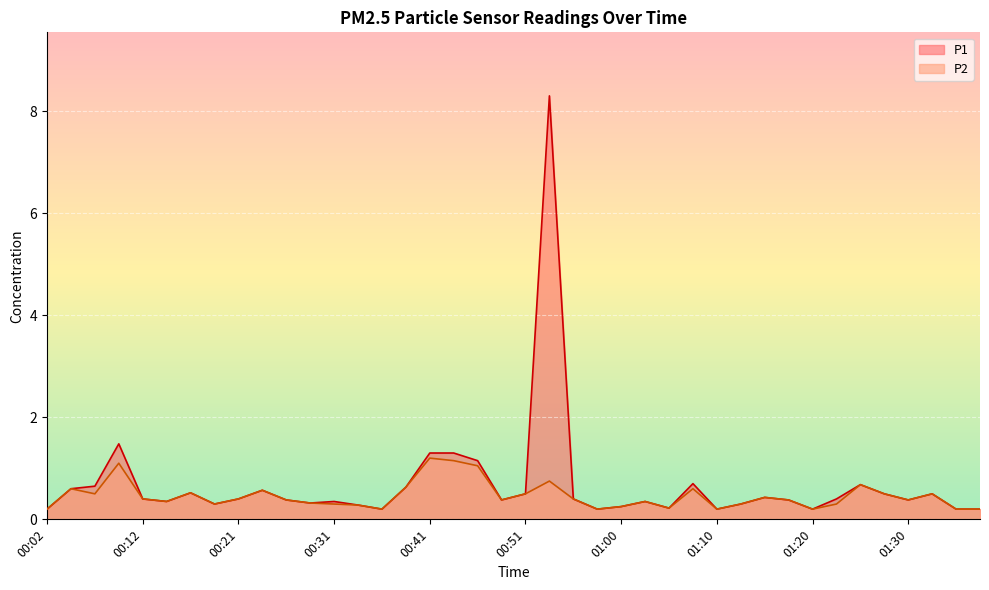

At 00:43, list the series in order from largest to smallest.

P1, P2